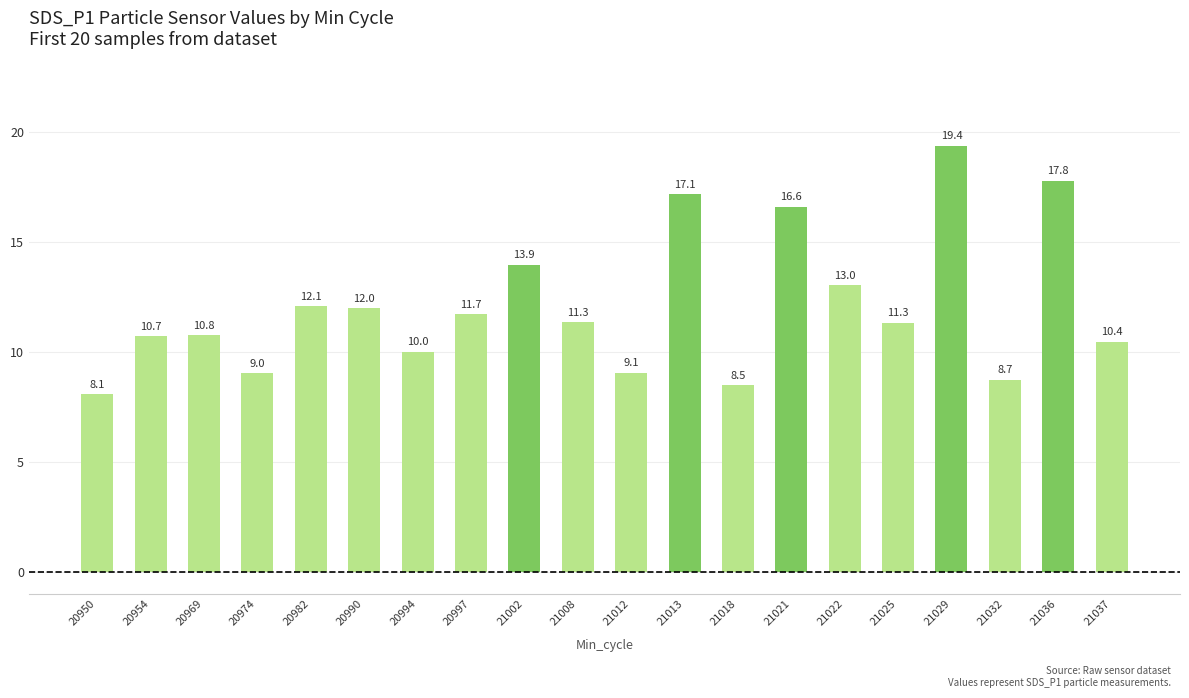

Where does the data first go above 11?

20982